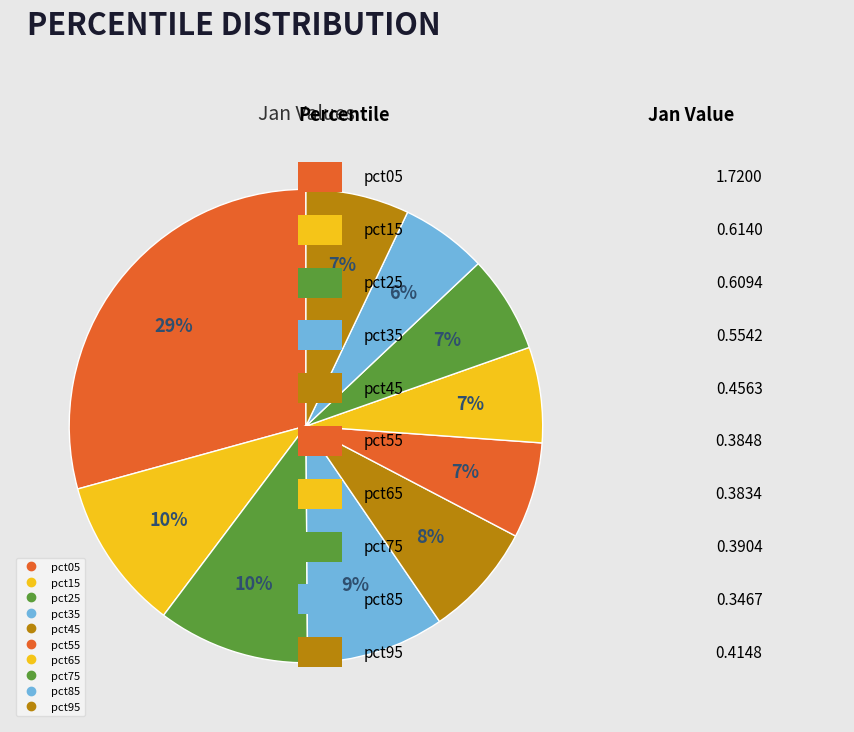

Do pct25 and pct55 together represent more than half of the pie?

No